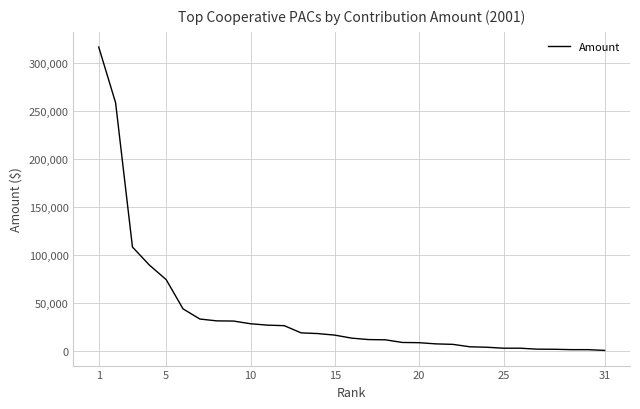

What is the difference between the maximum and minimum values?

316300